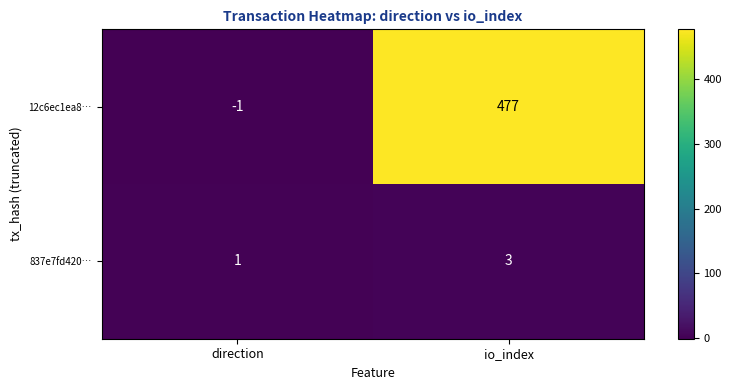

Which series has the largest range (max minus min)?

12c6ec1ea8…